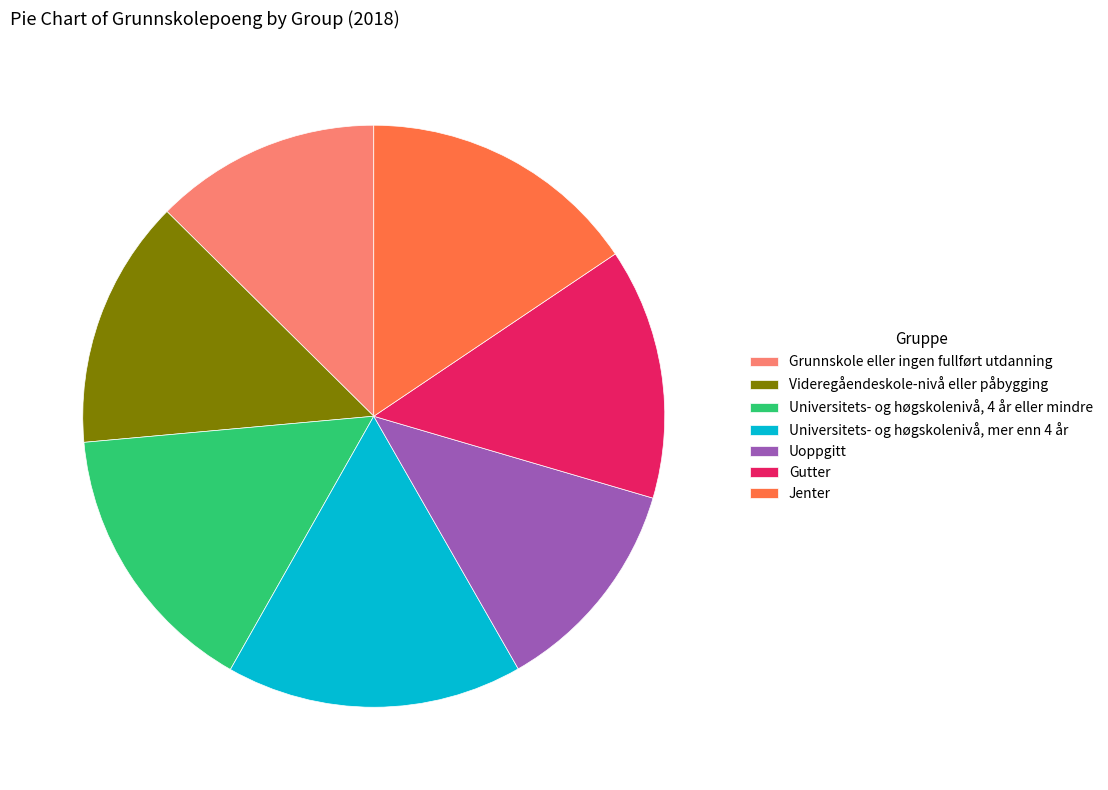

Is the sum of Videregåendeskole-nivå eller påbygging and Universitets- og høgskolenivå, mer enn 4 år greater than half?

No